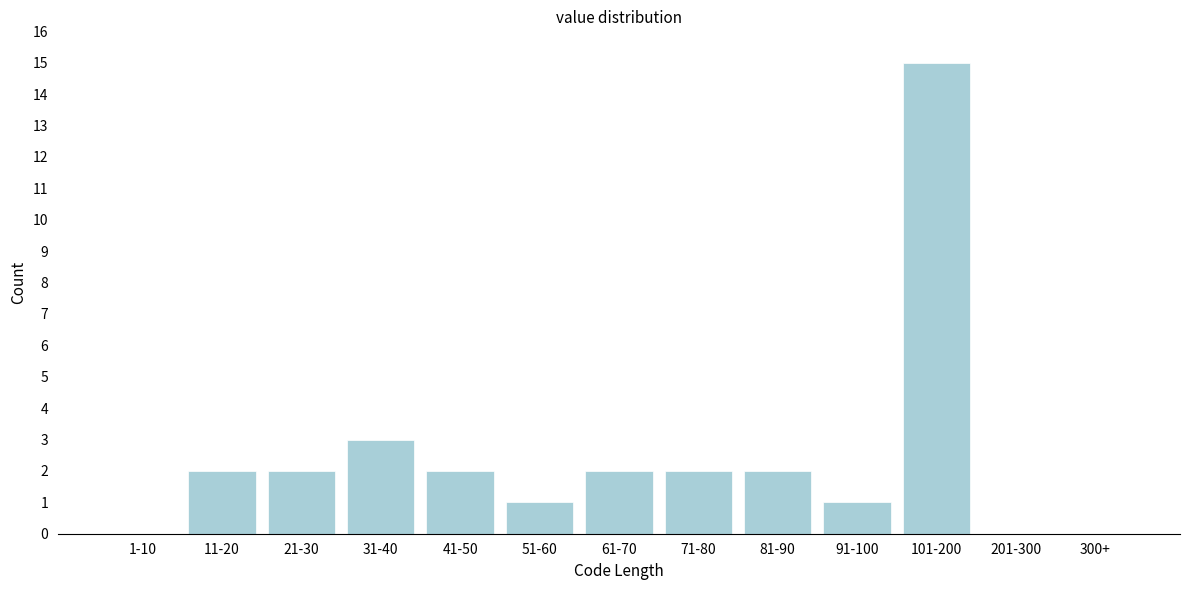

Reading left to right, what are all the values shown in this chart?

1-10=0	11-20=2	21-30=2	31-40=3	41-50=2	51-60=1	61-70=2	71-80=2	81-90=2	91-100=1	101-200=15	201-300=0	300+=0